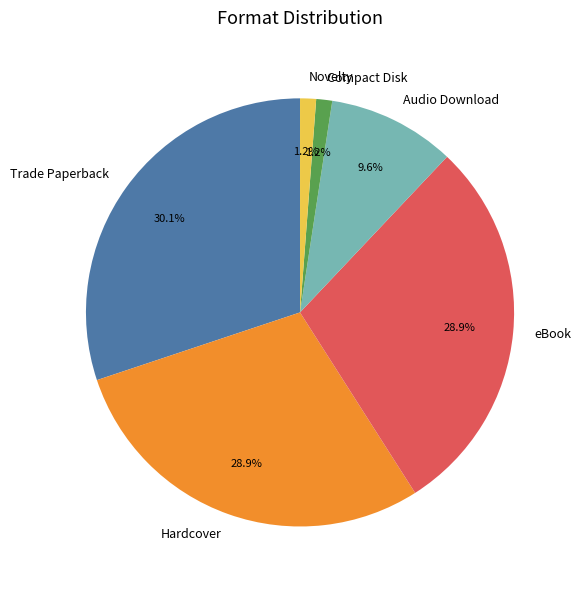

How many slices are in this pie chart?

6